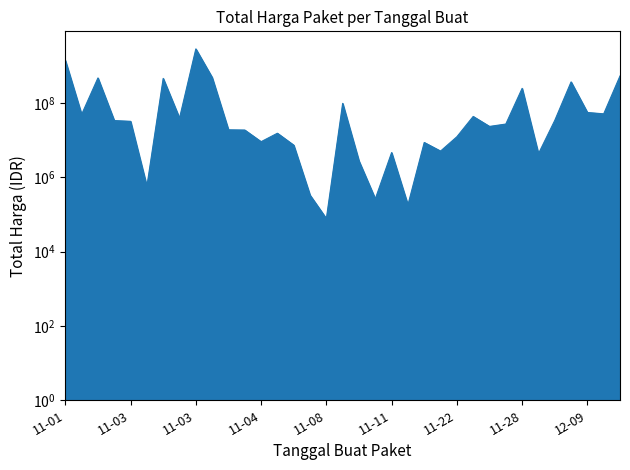

Reading left to right, list all the values displayed in this chart.

1425867900	49730040	477600000	34000000	32441200	577875	464002100	39440000	2892122000	493000000	19175000	18900000	9180000	15513960	7401240	333600	78000	98772570	2772000	265000	4672200	182000	8742500	5129000	12453900	43859200	23653000	27412000	250350000	4350000	34292000	373404000	56152800	51601000	541071000